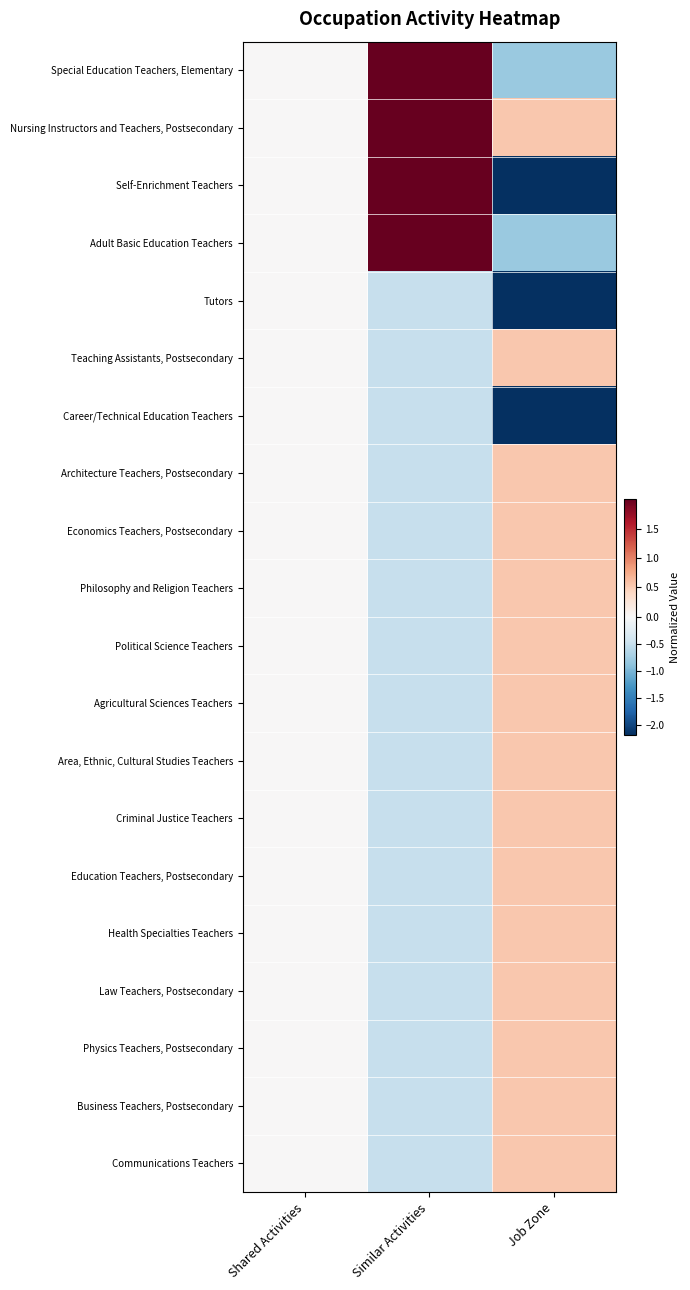

What is the minimum value shown in the chart?

-2.2